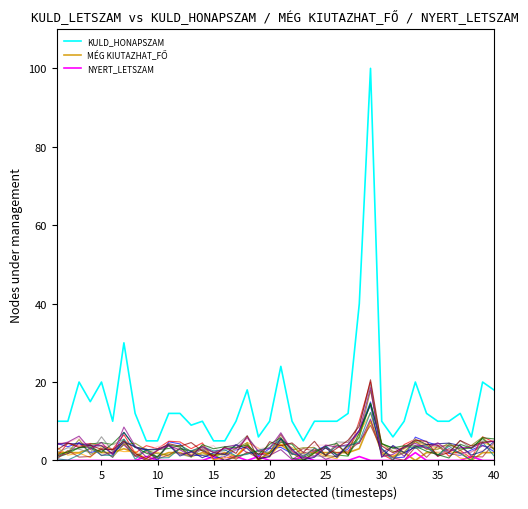

Does the chart display data point markers on the line(s)?

No